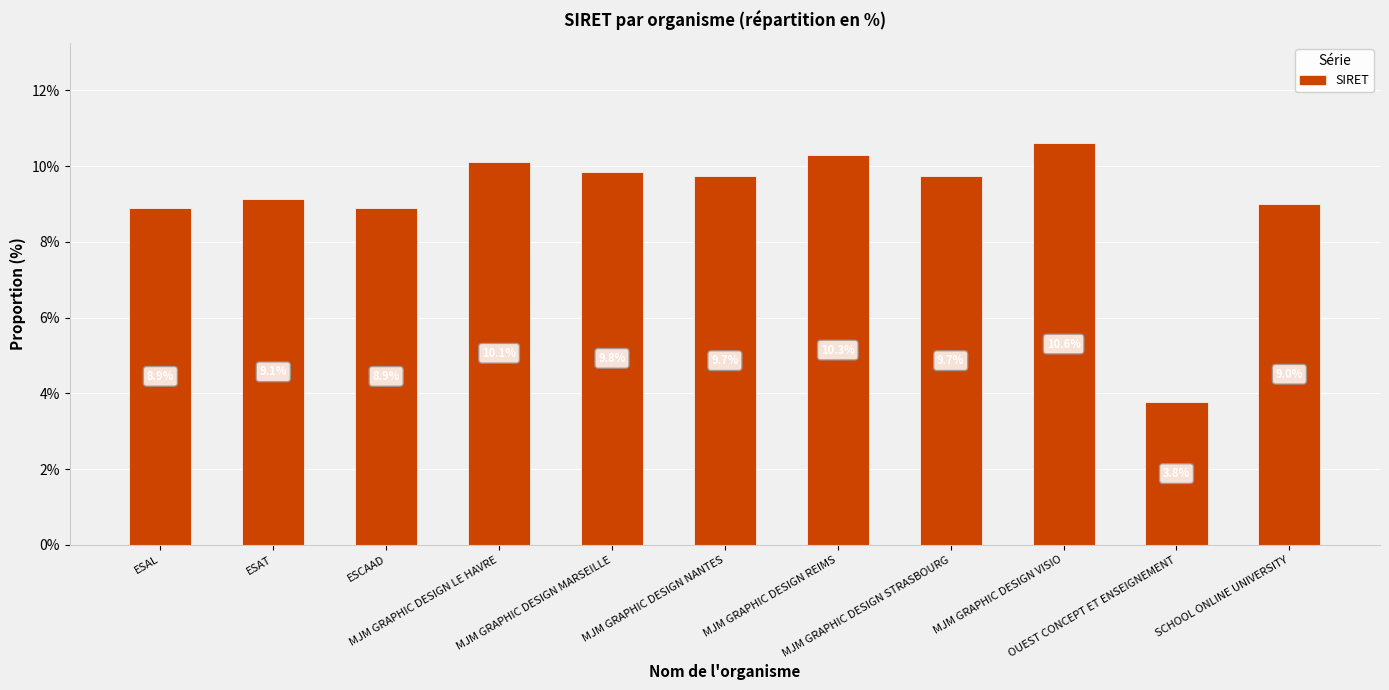

Reading left to right, what are all the values shown in this chart?

ESAL=8.9	ESAT=9.1	ESCAAD=8.9	MJM GRAPHIC DESIGN LE HAVRE=10.1	MJM GRAPHIC DESIGN MARSEILLE=9.8	MJM GRAPHIC DESIGN NANTES=9.7	MJM GRAPHIC DESIGN REIMS=10.3	MJM GRAPHIC DESIGN STRASBOURG=9.7	MJM GRAPHIC DESIGN VISIO=10.6	OUEST CONCEPT ET ENSEIGNEMENT=3.8	SCHOOL ONLINE UNIVERSITY=9.0